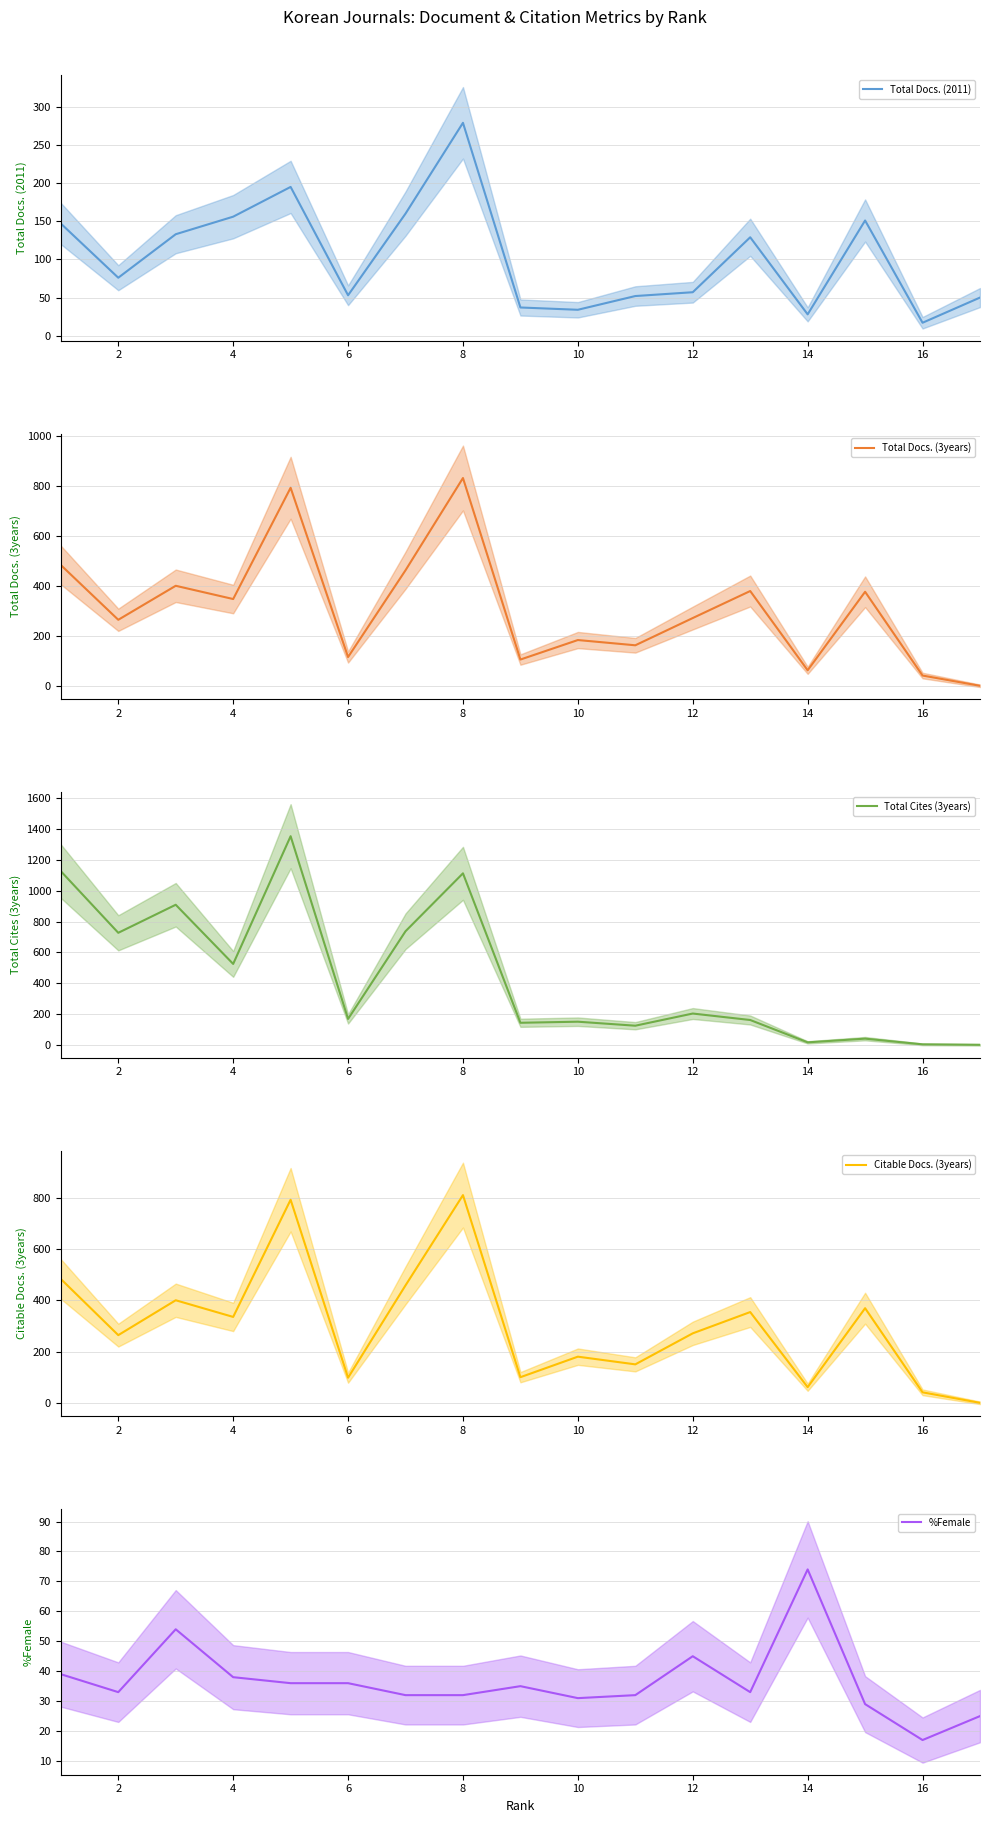

How many interior local valleys does the Total Docs. (3years) series have?

6